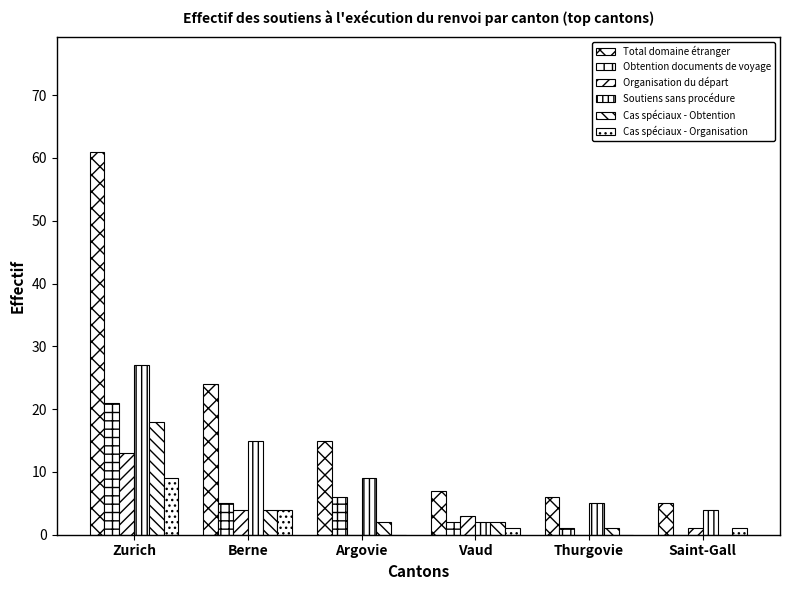

Are the bars grouped side by side (vs. stacked)?

Yes